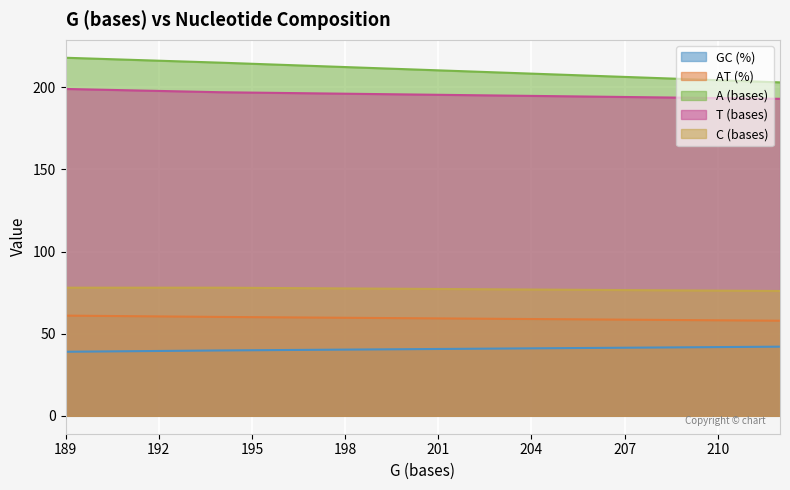

How many lines are shown in the chart?

5